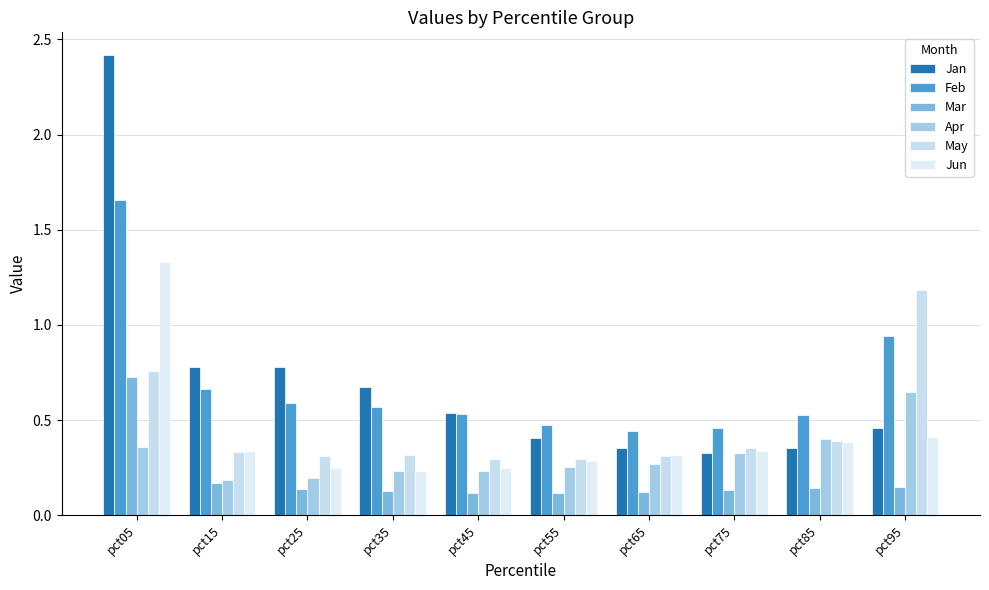

Which category has the highest value in the Jun series?

pct05